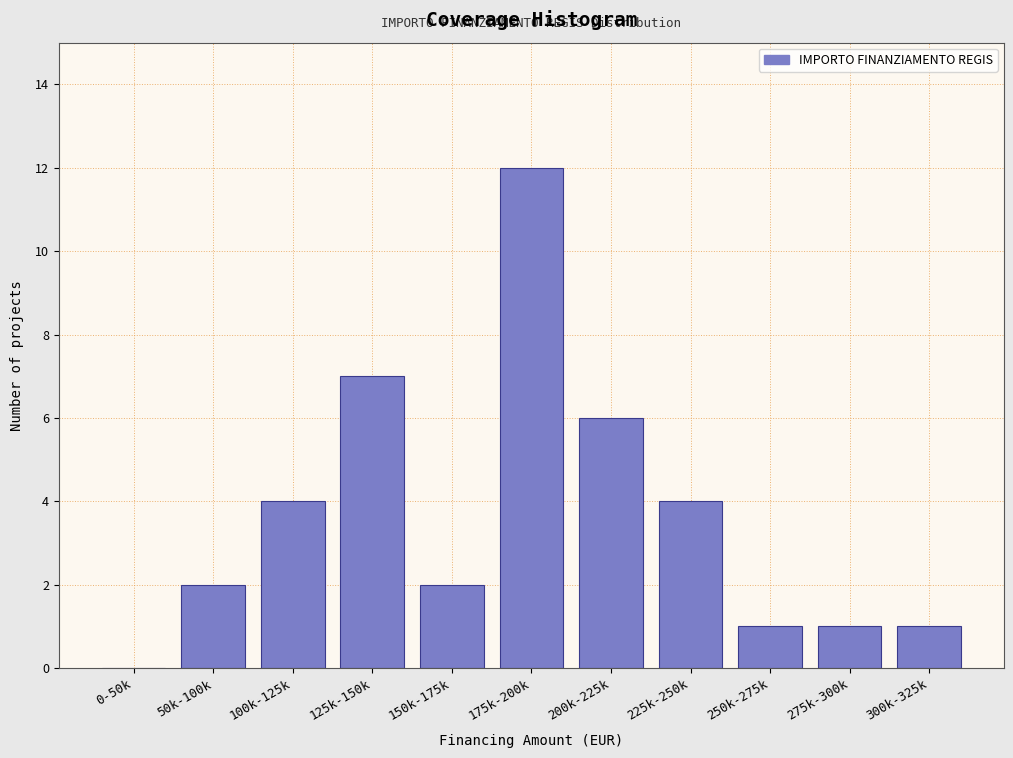

Reading left to right, what are all the values shown in this chart?

0-50k=0	50k-100k=2	100k-125k=4	125k-150k=7	150k-175k=2	175k-200k=12	200k-225k=6	225k-250k=4	250k-275k=1	275k-300k=1	300k-325k=1